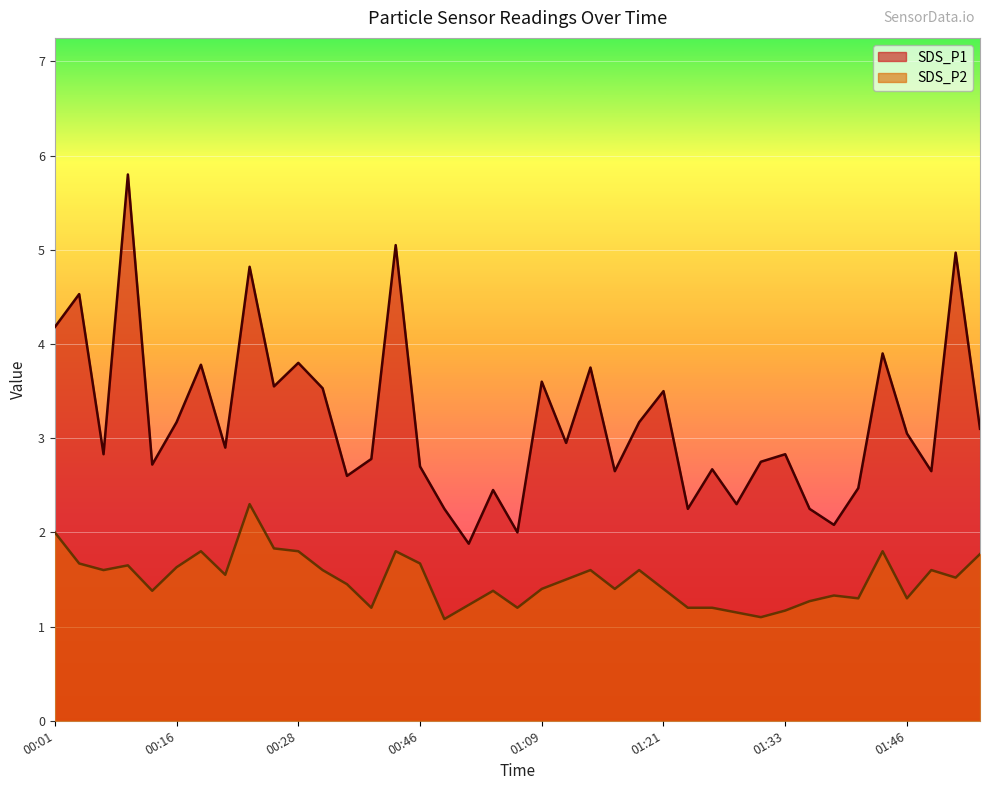

True or false: SDS_P1 and SDS_P2 cross at least once.

False